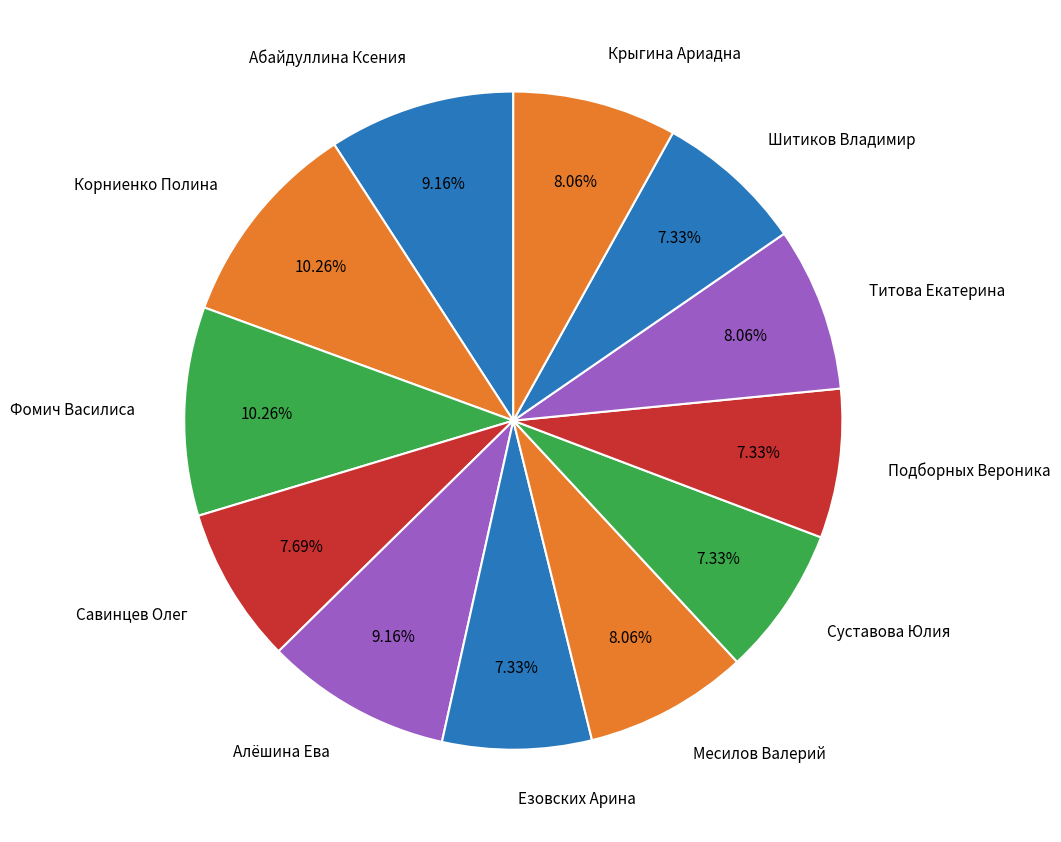

Combined, what portion of the pie is Корниенко Полина and Крыгина Ариадна?

18.3%